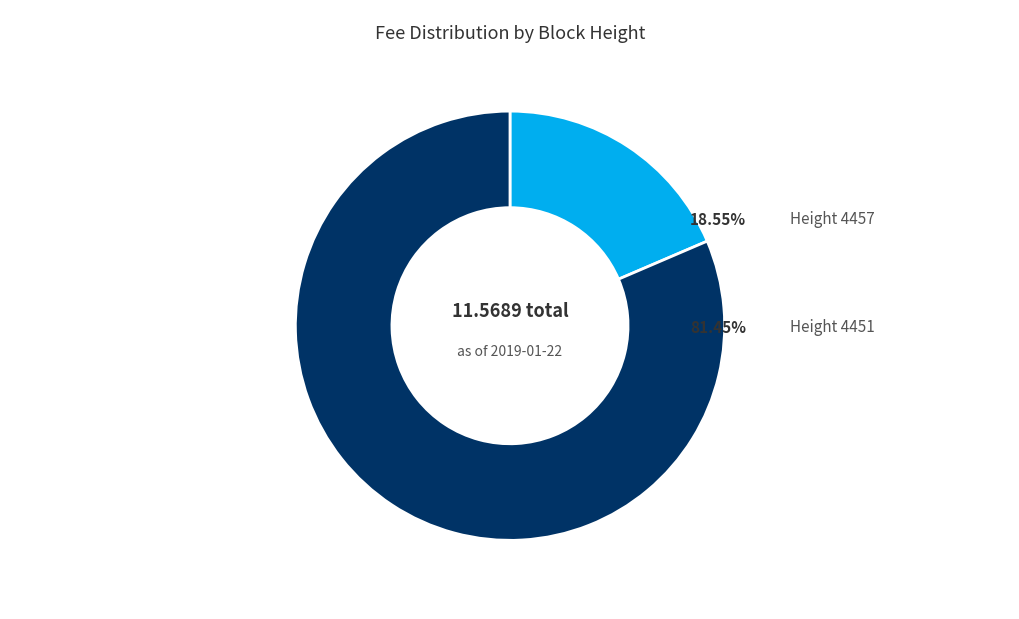

Is there any slice that represents more than half of the pie?

Yes